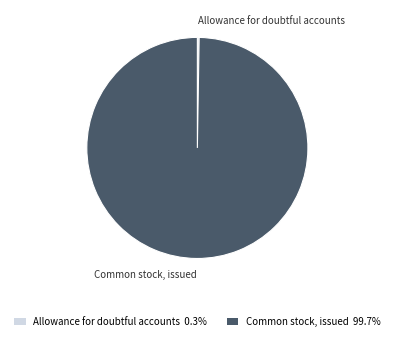

Which slice is the largest?

Common stock, issued